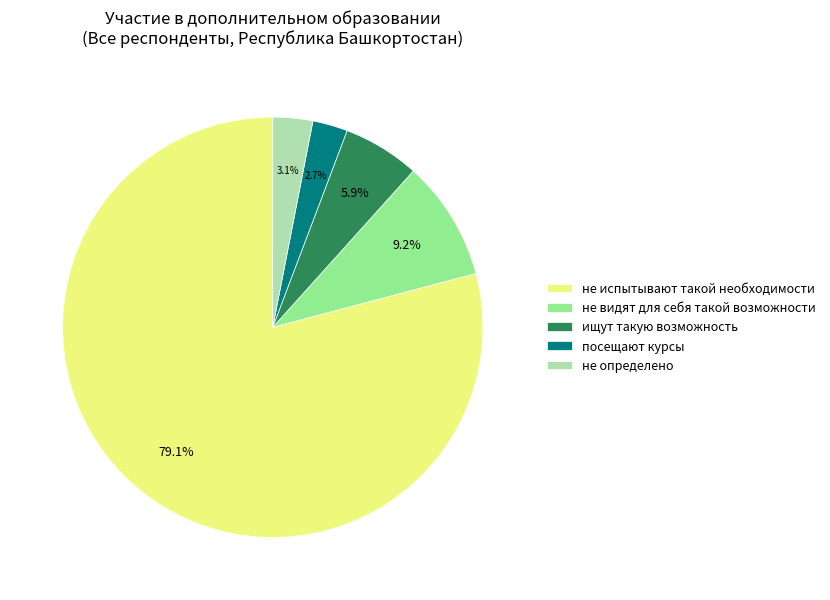

What percentage is the не видят для себя такой возможности slice, to the nearest percent?

9%